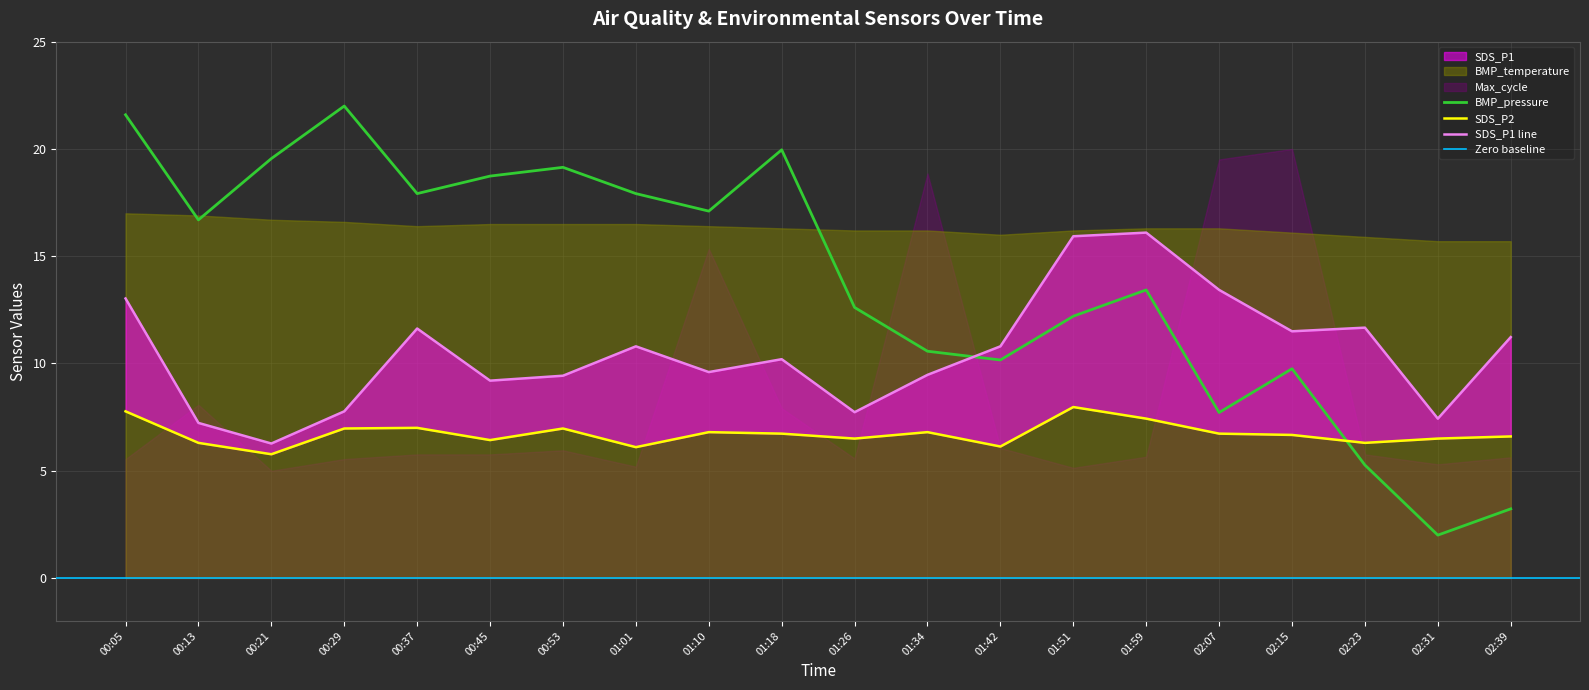

What is the smallest value displayed?

2.0